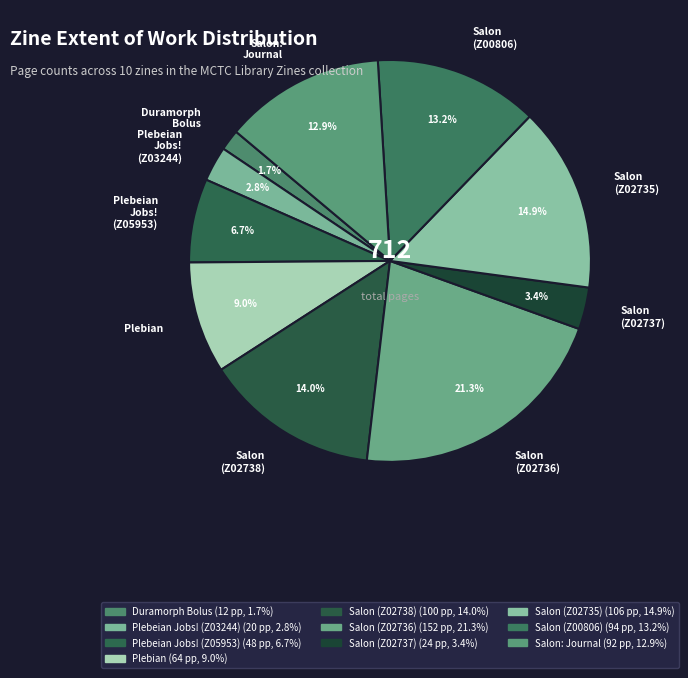

Is it true that Plebian is 9% of the pie?

True